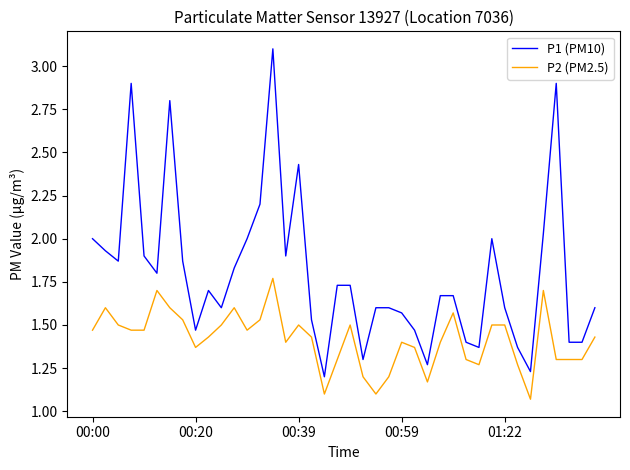

True or false: P1 (PM10) and P2 (PM2.5) intersect in this chart.

False